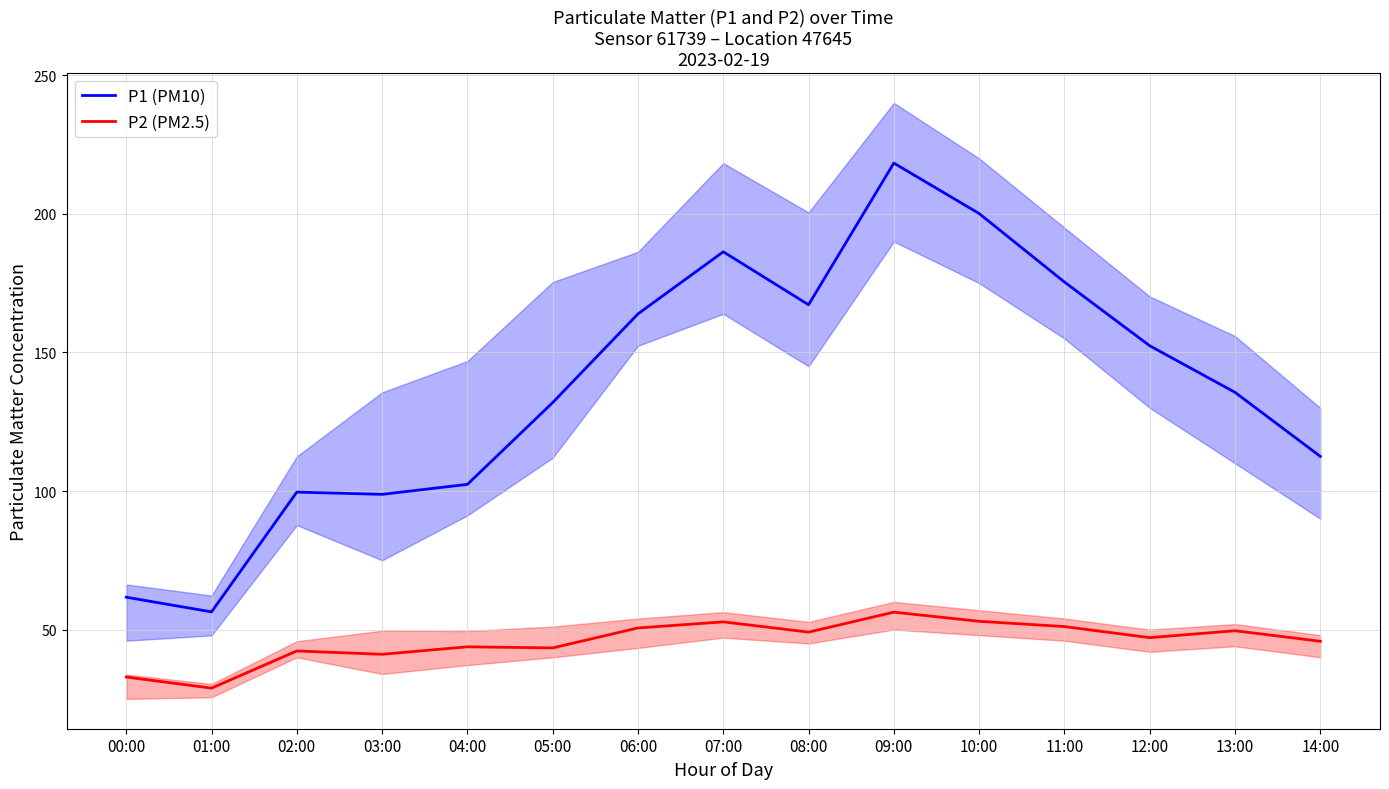

In P2 (PM2.5), how many points are higher than both neighbors (excluding endpoints)?

5